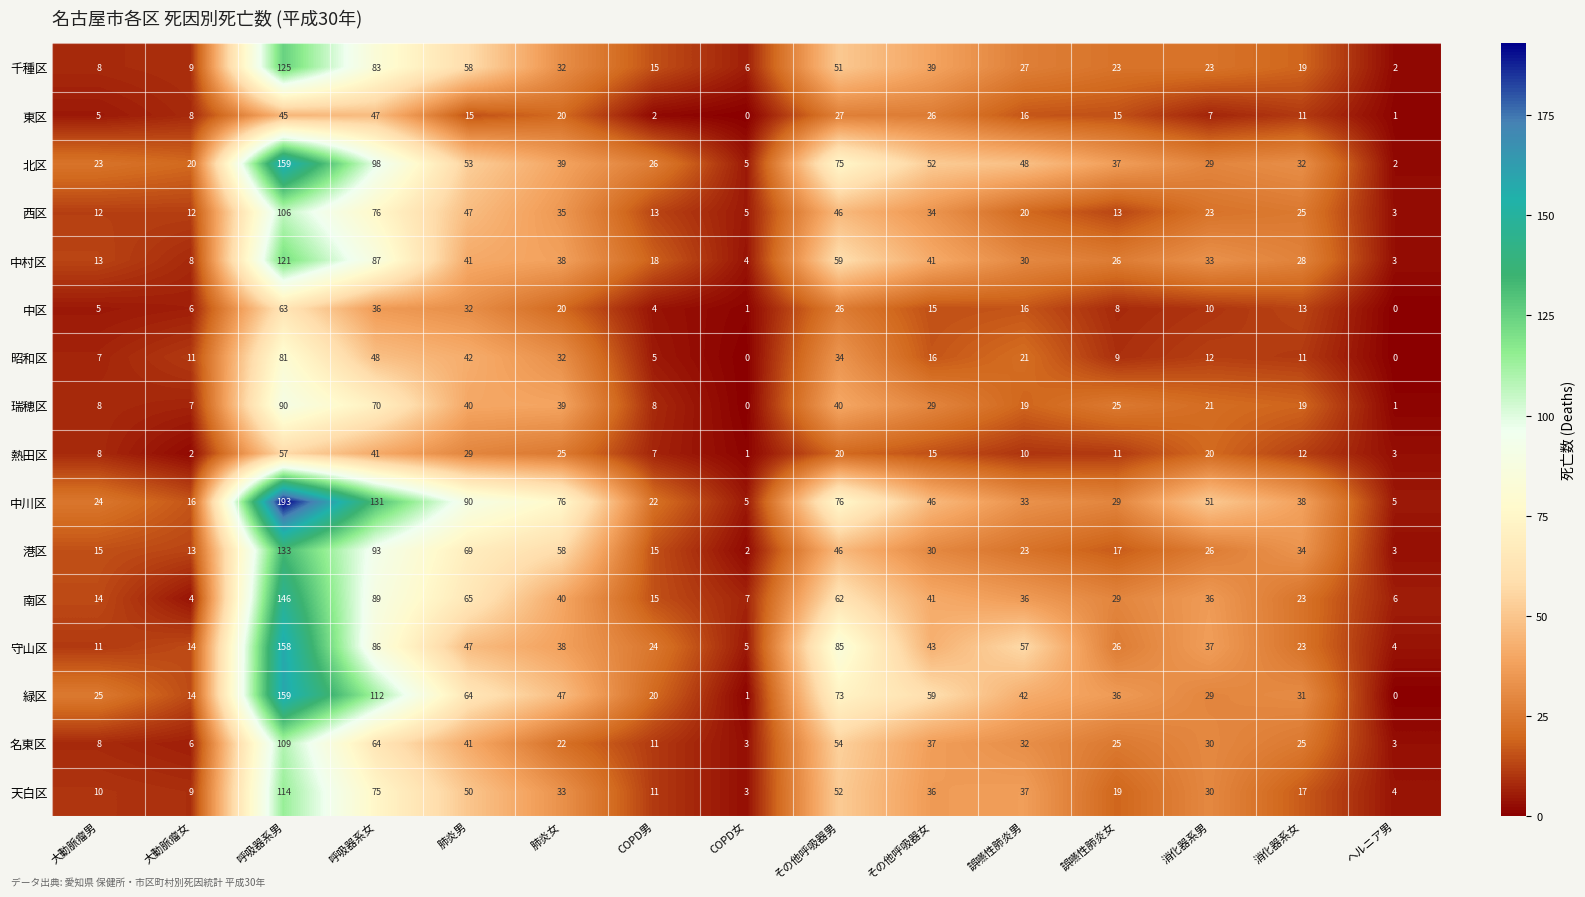

How many data points in 守山区 are less than 37?

7